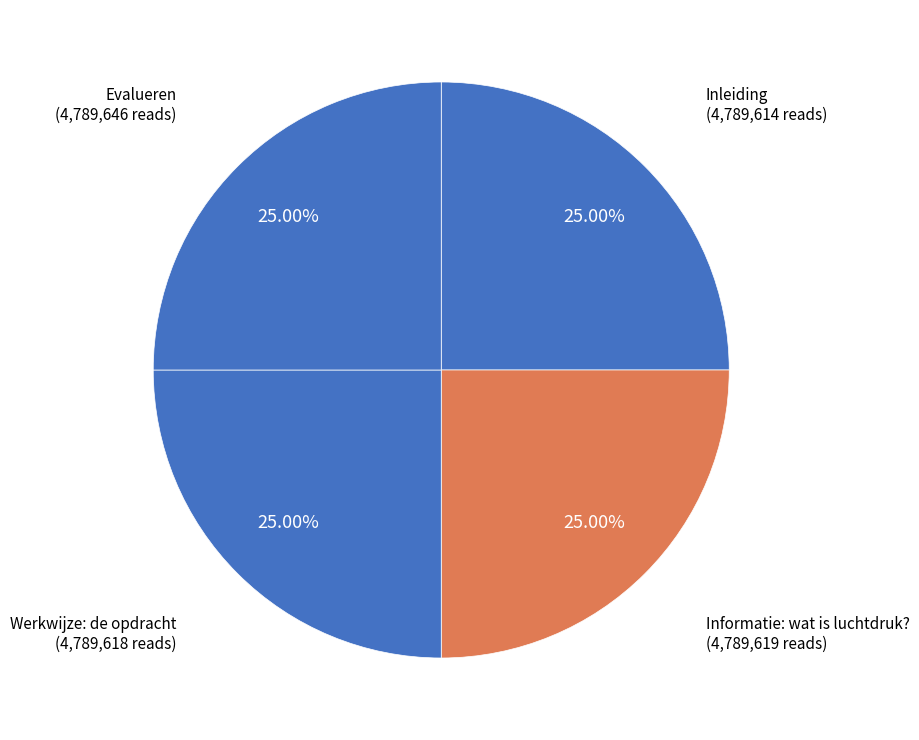

Does Werkwijze: de opdracht account for over 50% of the chart?

No